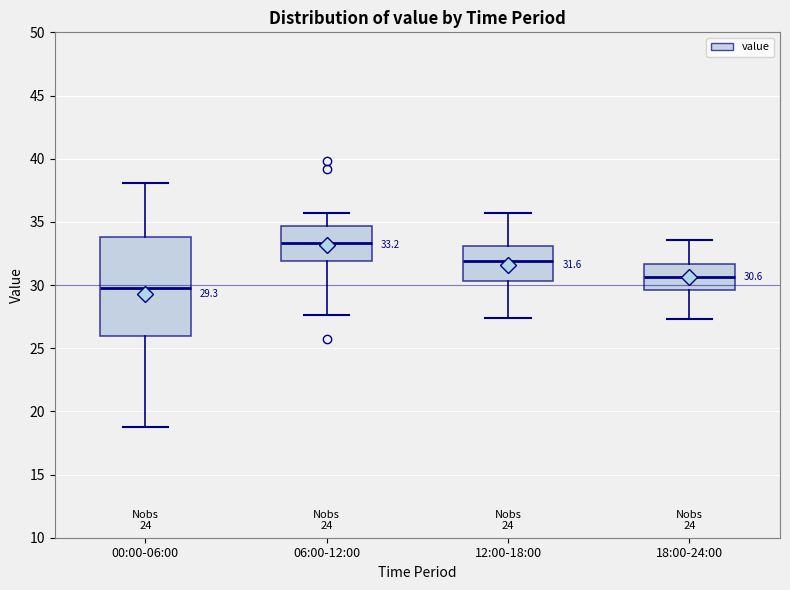

Which box has the highest median line?

06:00-12:00